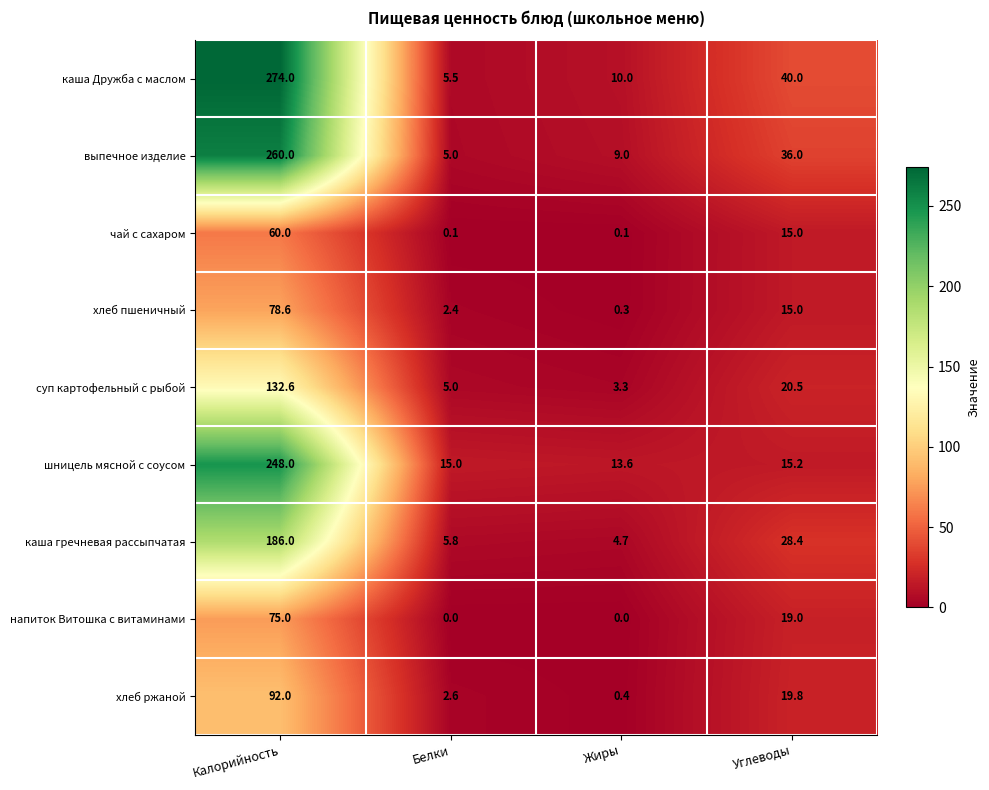

How many series are shown in this chart?

9